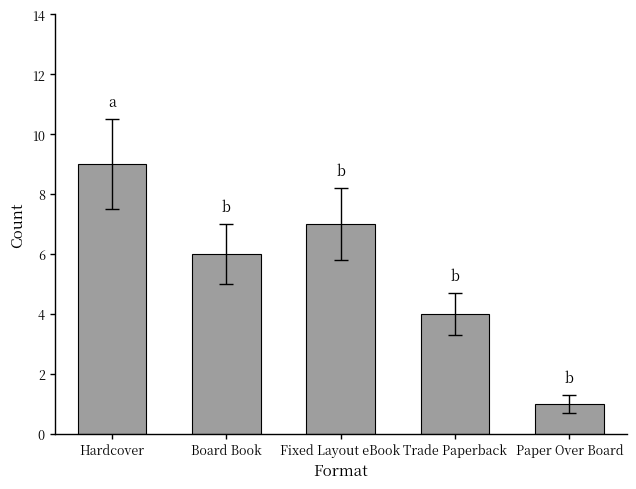

What value does the data have at Hardcover?

9